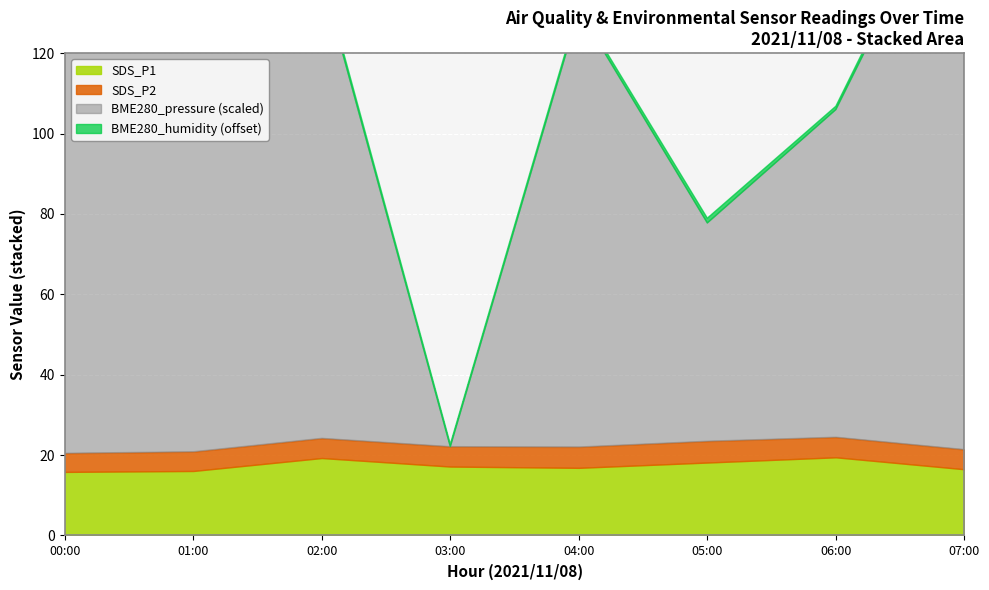

True or false: SDS_P2 and BME280_pressure intersect in this chart.

False